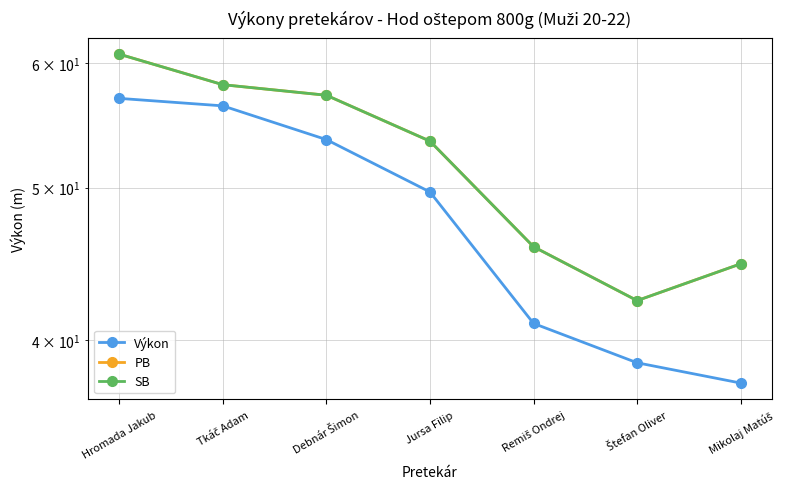

Which series has the largest total across all categories?

PB